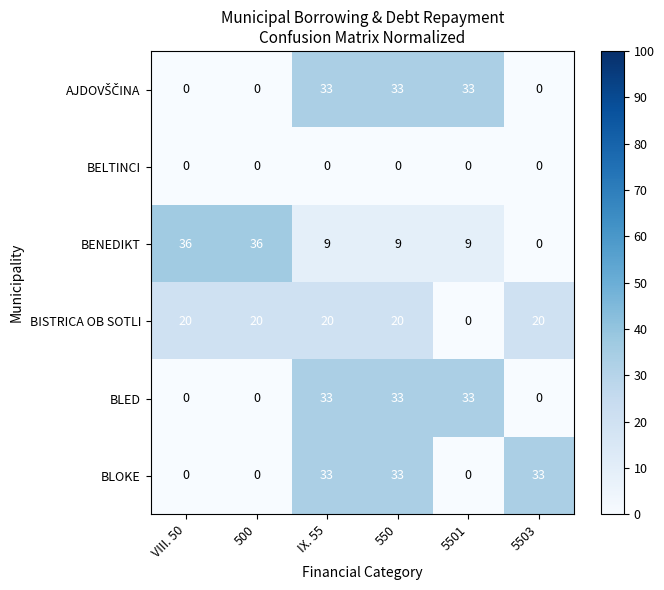

What is the sum of all BISTRICA OB SOTLI values?

100